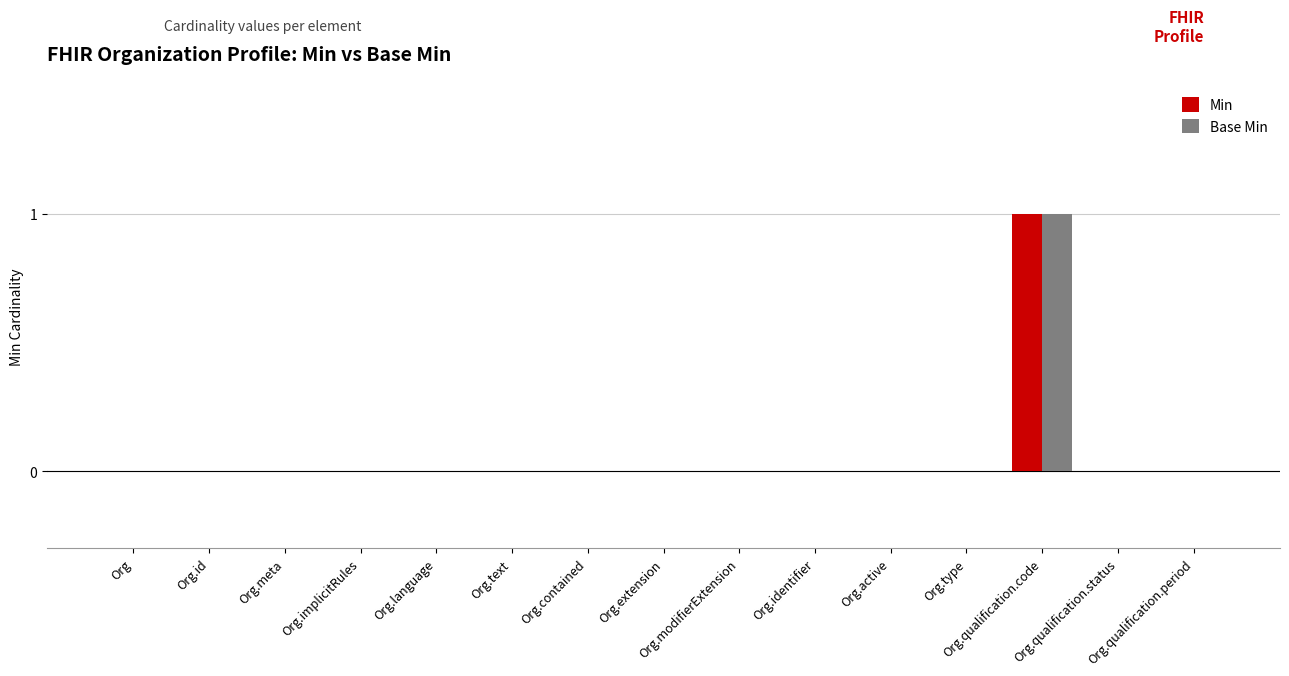

How many groups of bars are there?

15